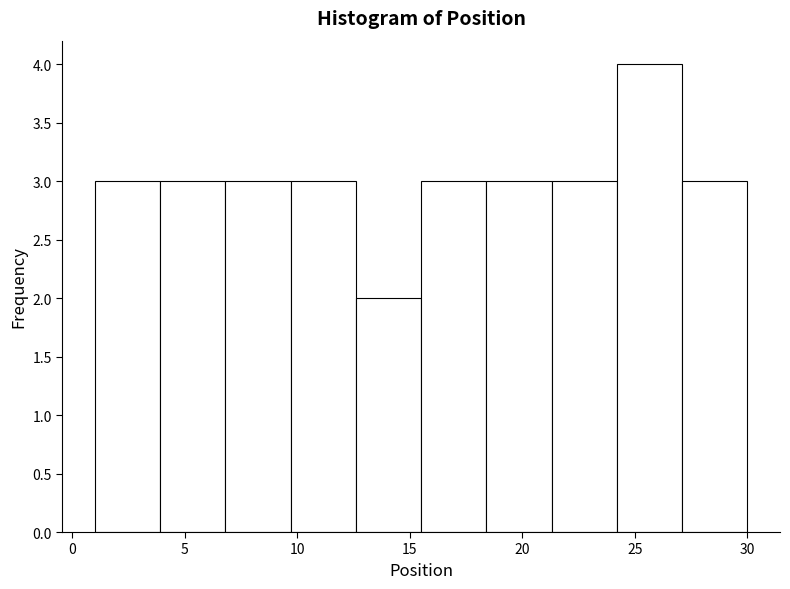

Reading left to right, list every bar in this chart as the range it spans on the x-axis followed by its height. Neither the bar edges nor the heights are printed on the chart, so give them approximately, as read against the axes.

1.0 to 3.9: 3
3.9 to 6.8: 3
6.8 to 9.7: 3
9.7 to 12.6: 3
12.6 to 15.5: 2
15.5 to 18.4: 3
18.4 to 21.3: 3
21.3 to 24.2: 3
24.2 to 27.1: 4
27.1 to 30.0: 3